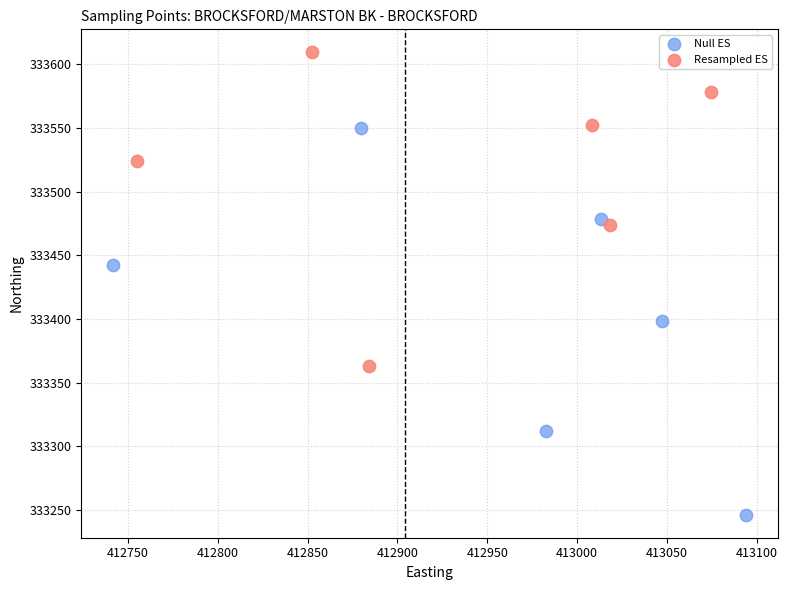

Which series contains the highest Y value?

Resampled ES